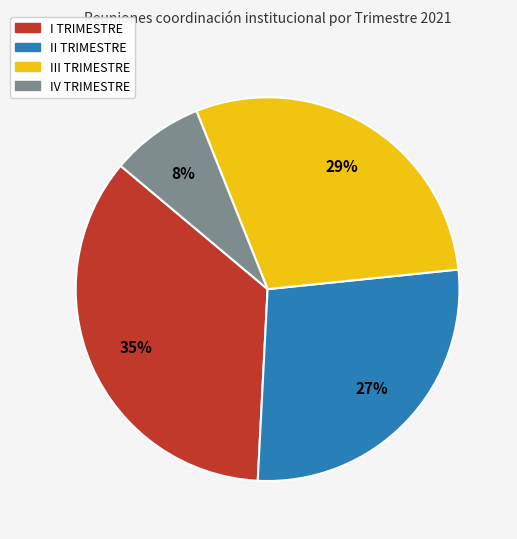

True or false: IV TRIMESTRE accounts for 8% of the total.

True